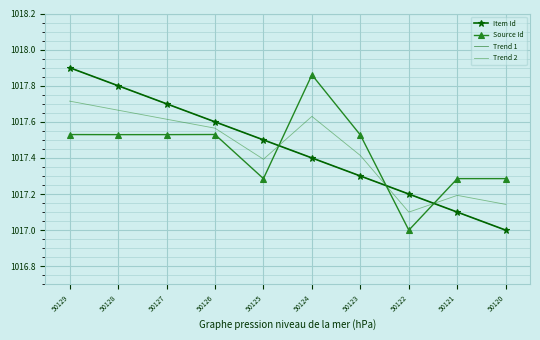

True or false: Item Id has more than 2 points higher than both neighbors.

False